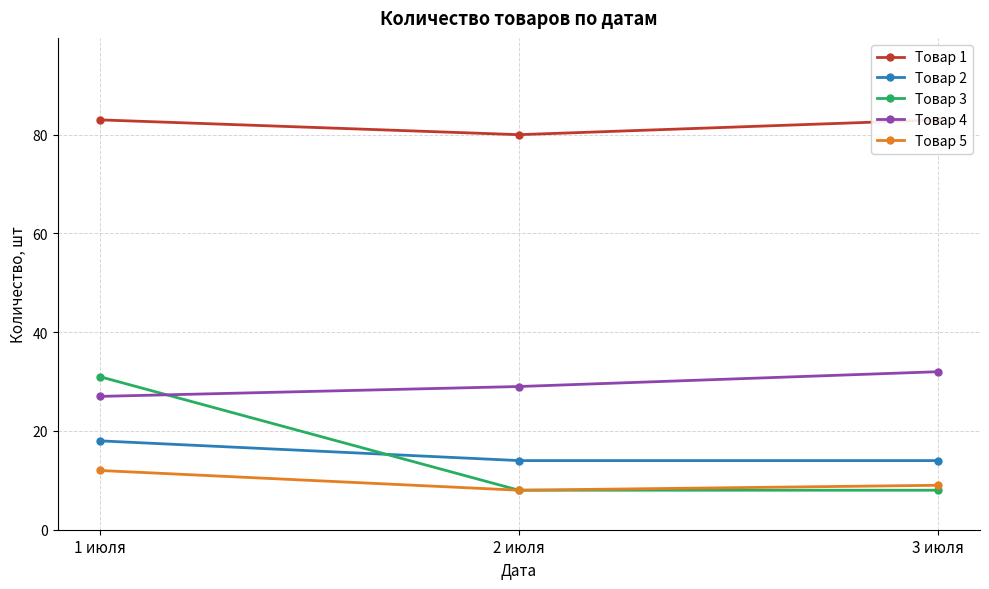

Rank the series by their maximum value, from highest to lowest.

Товар 1, Товар 4, Товар 3, Товар 2, Товар 5